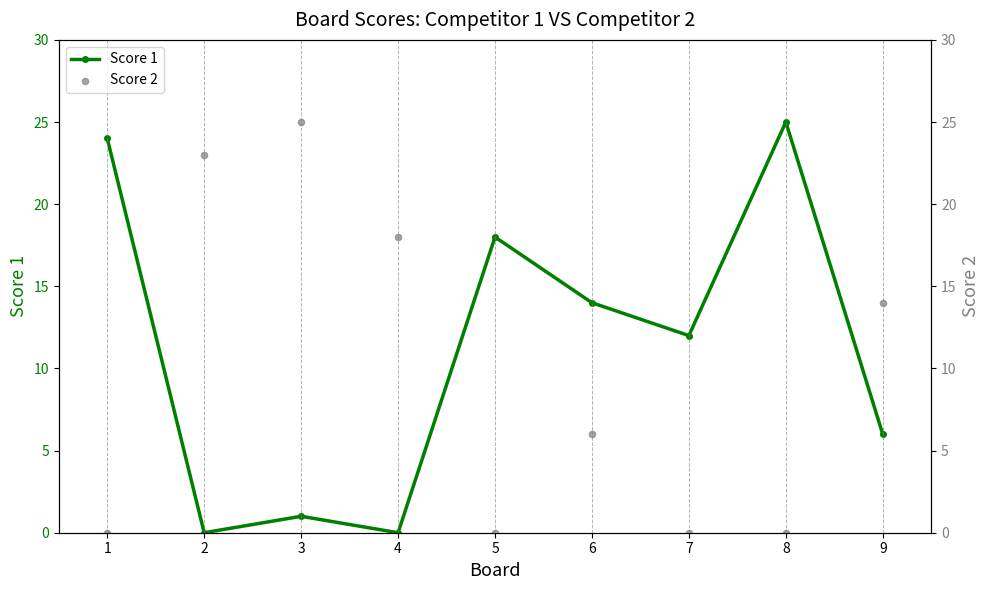

Which series has the largest Y range (max minus min)?

Score 1